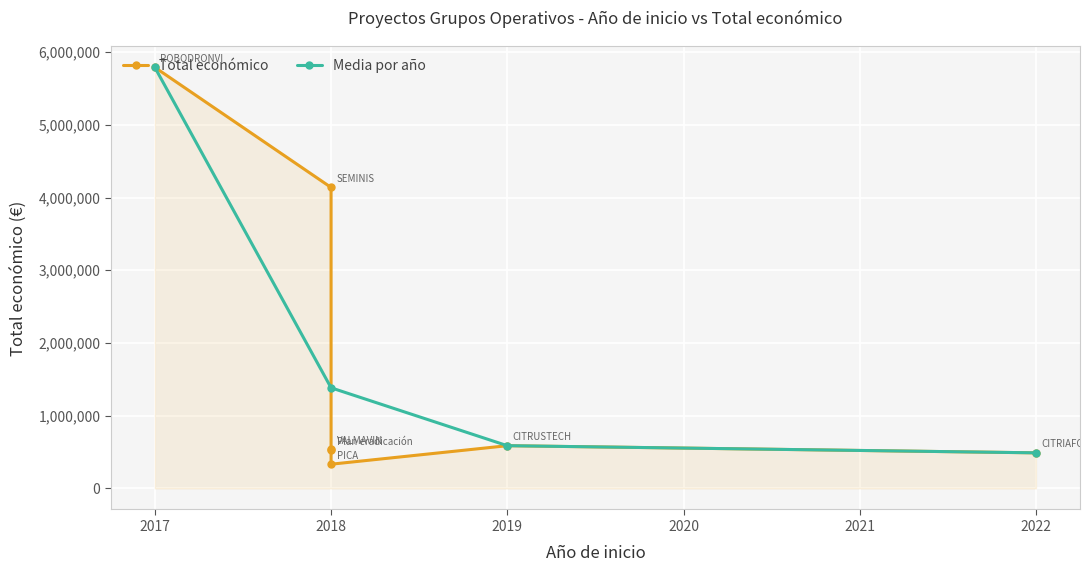

The value at 2018 is 730482. True or false?

False